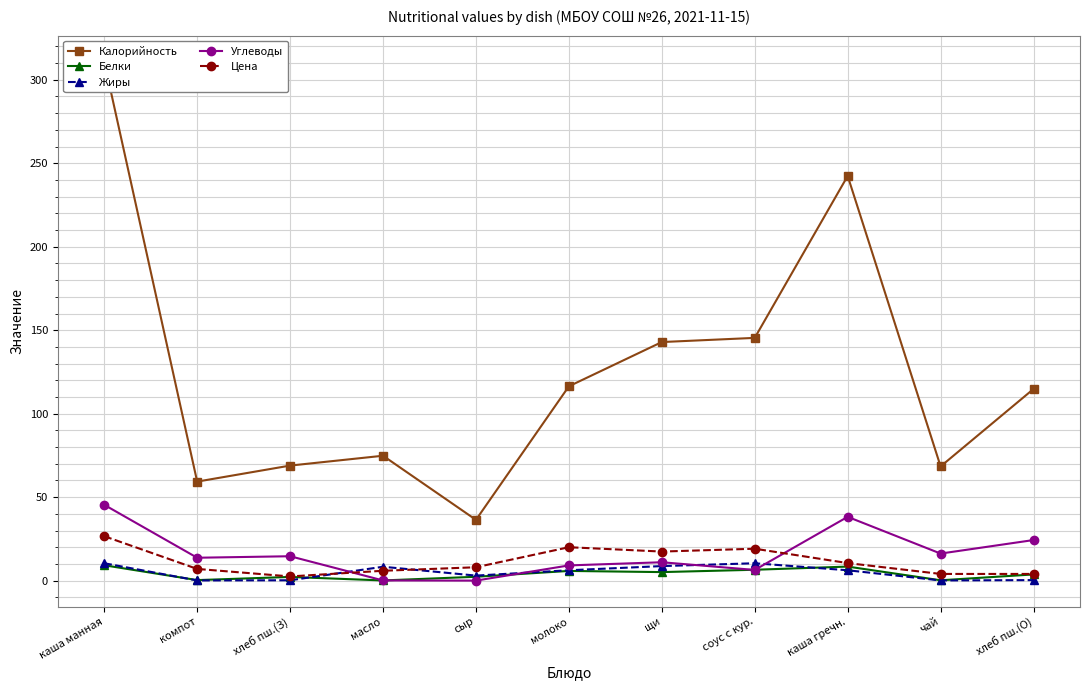

At which category is the sum across all series the highest?

каша манная